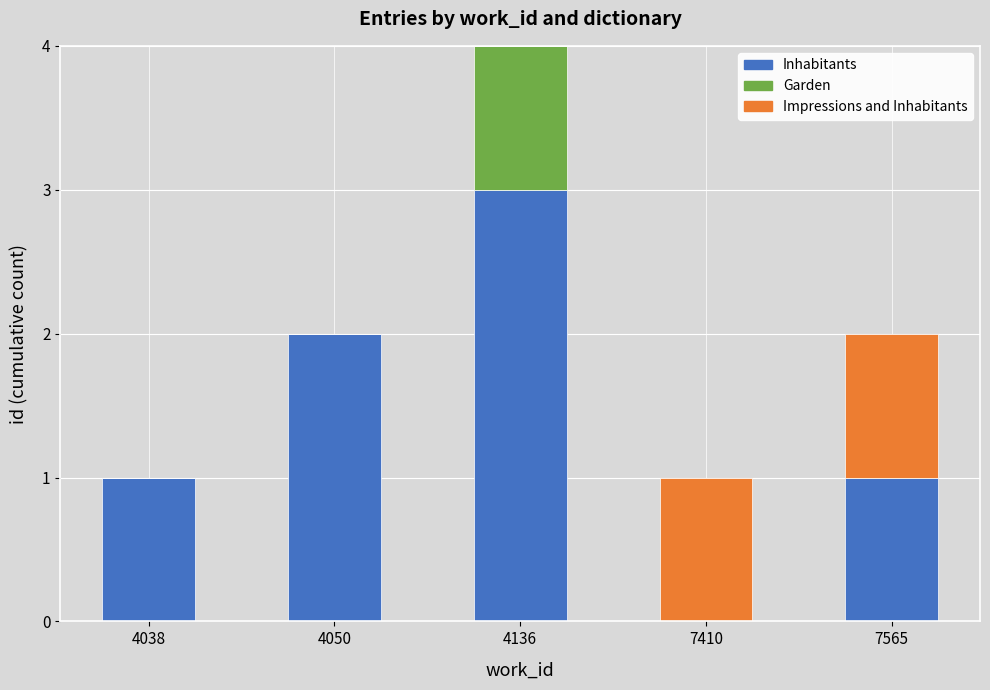

At which category is the sum across all series the highest?

4136